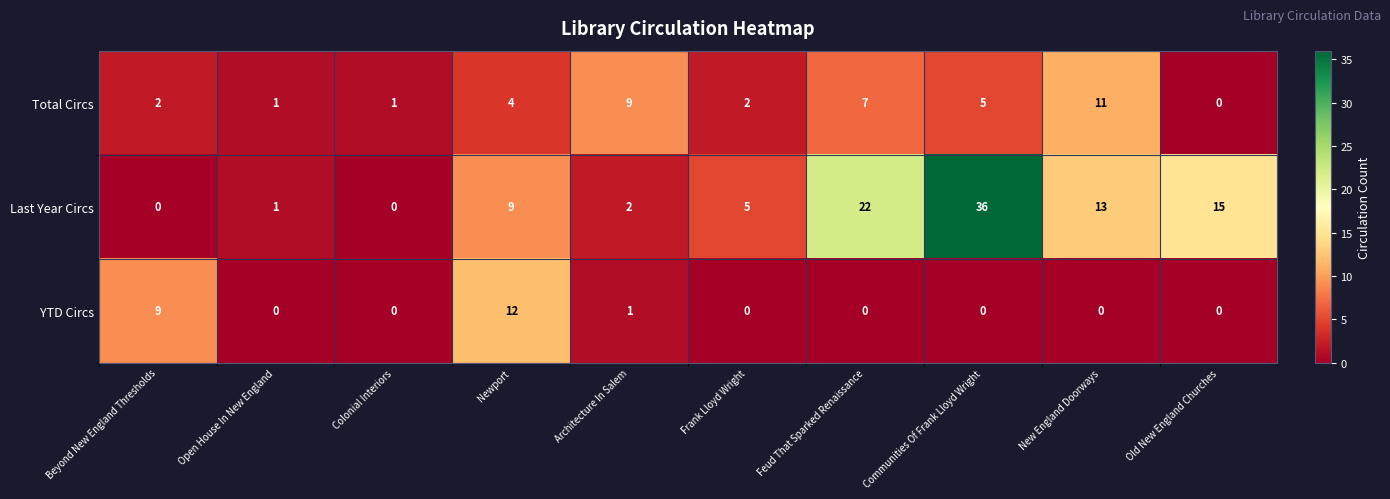

Which series has the largest total across all categories?

Last Year Circs